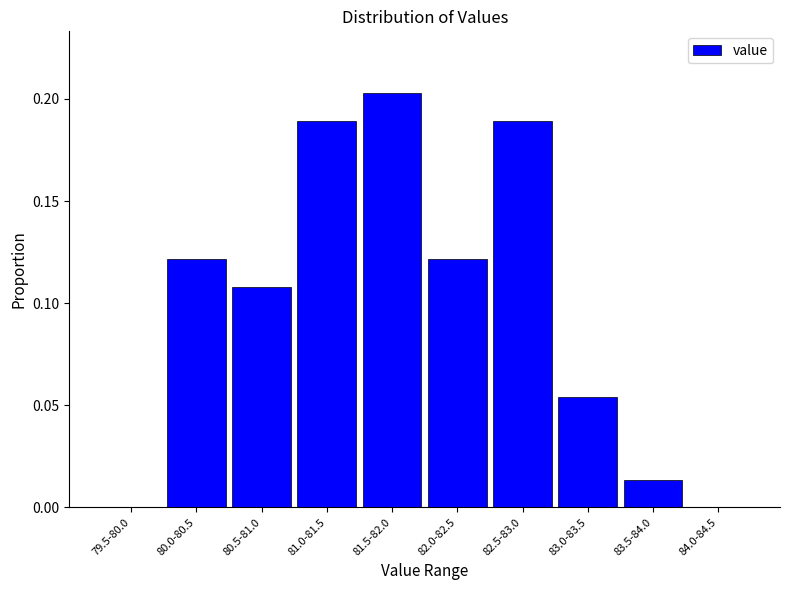

What is the sum of all values?

1.0